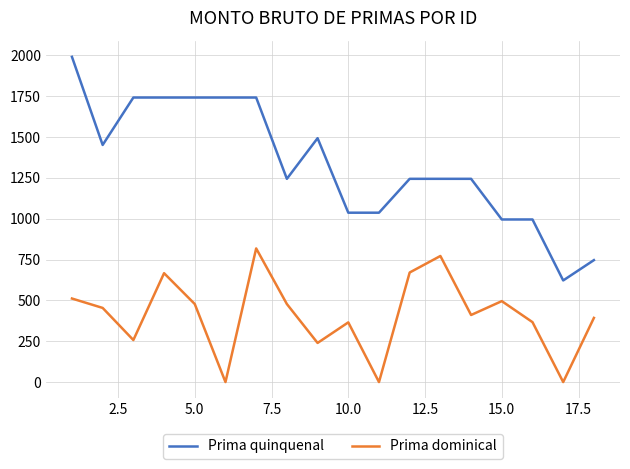

How many values in the Prima dominical series exceed 454?

9